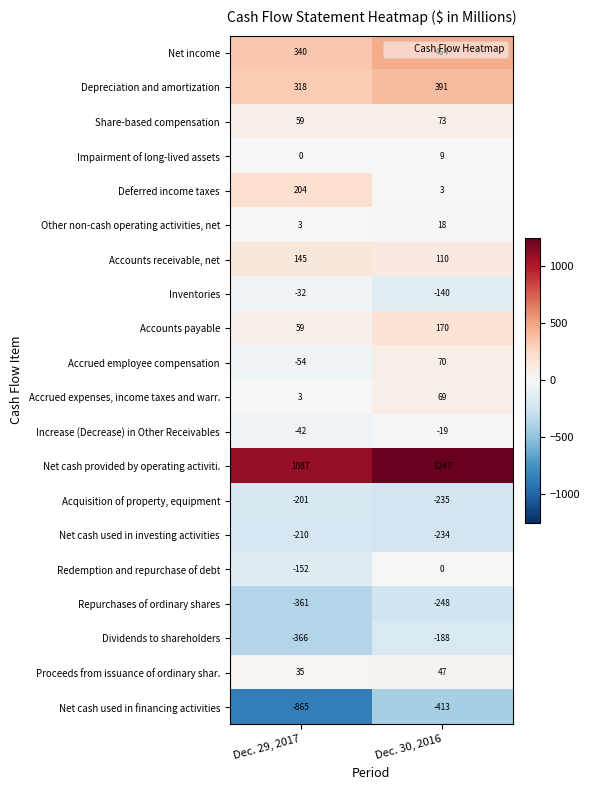

Which series has the largest range (max minus min)?

Net cash used in financing activities